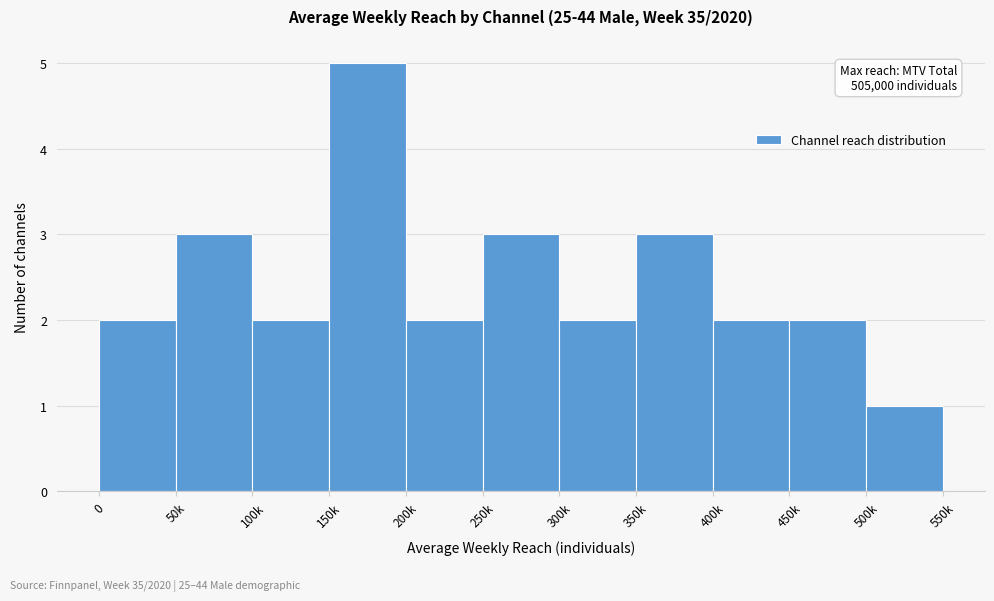

Reading left to right, extract all data points from this chart.

2	3	2	5	2	3	2	3	2	2	1